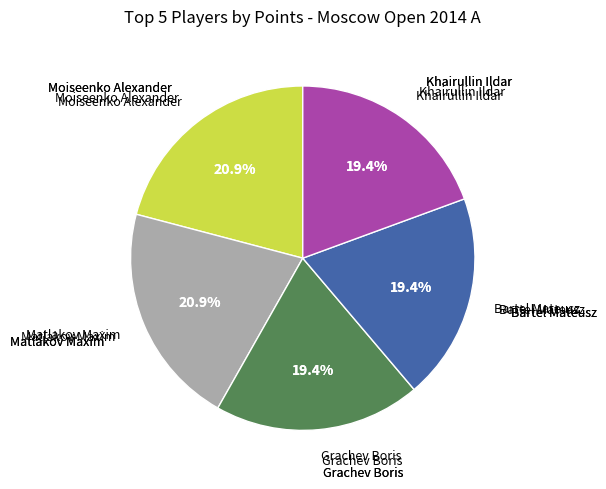

What portion of the pie excludes Bartel Mateusz?

80.6%